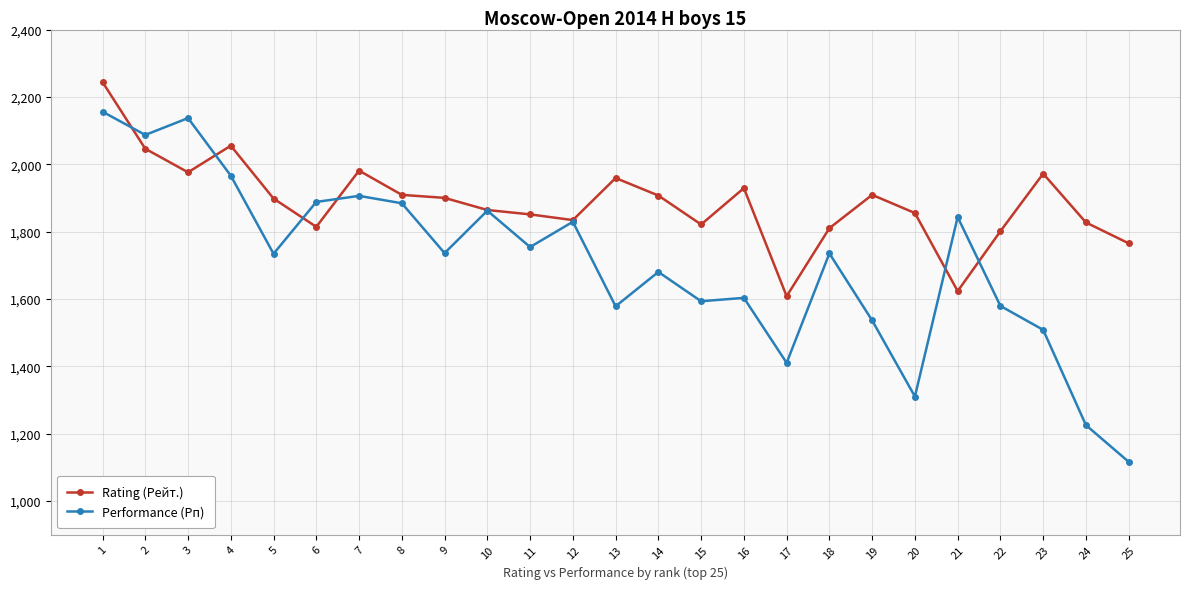

Which label corresponds to the largest value in the chart?

1